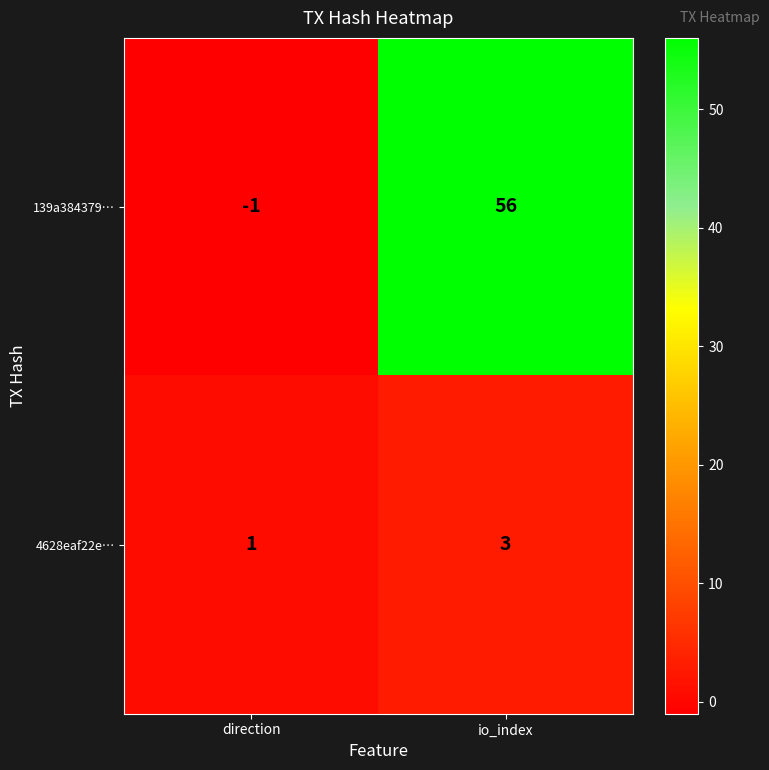

What is the difference between the highest and lowest values at io_index?

53